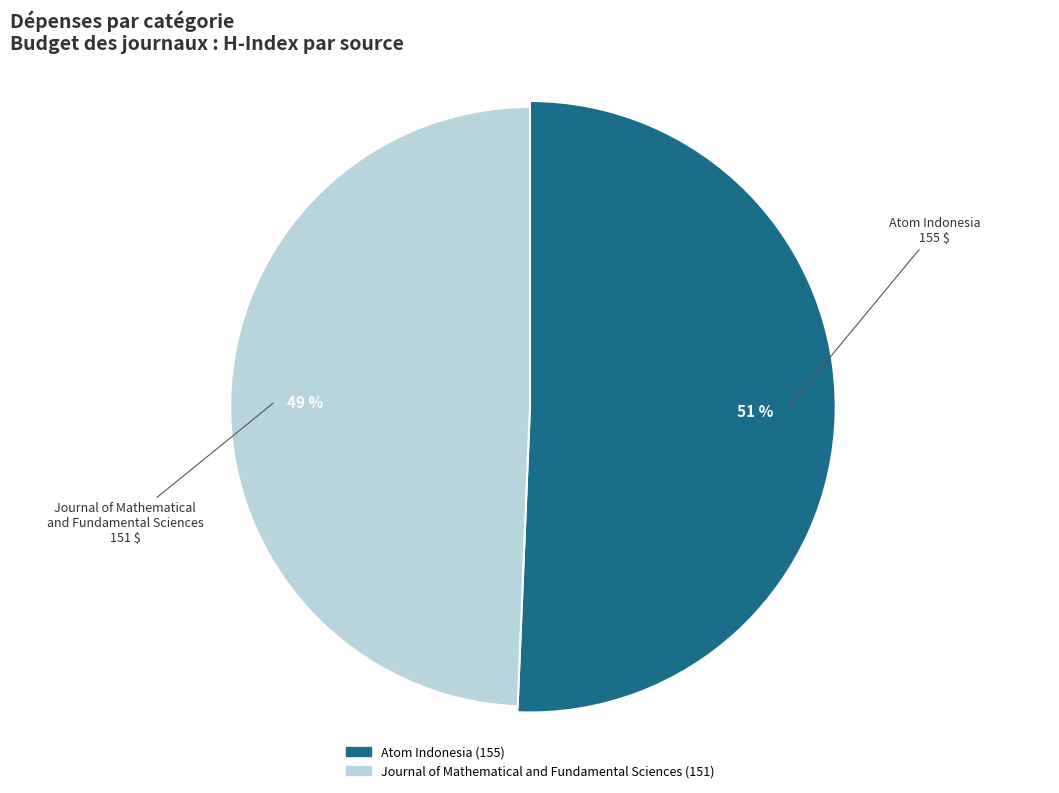

Count the number of slices in the pie.

2